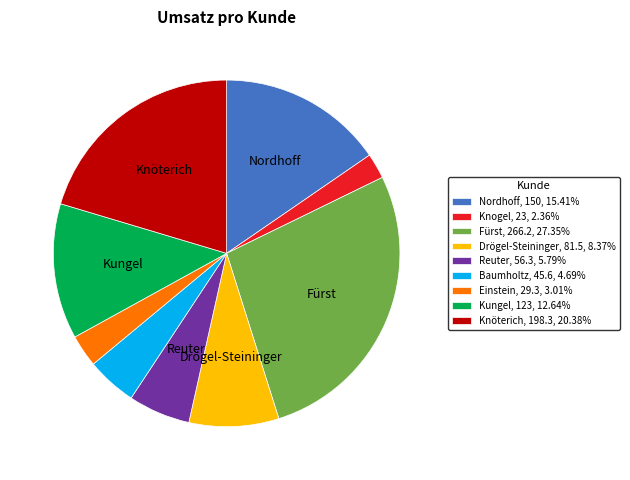

Count the number of slices in the pie.

9